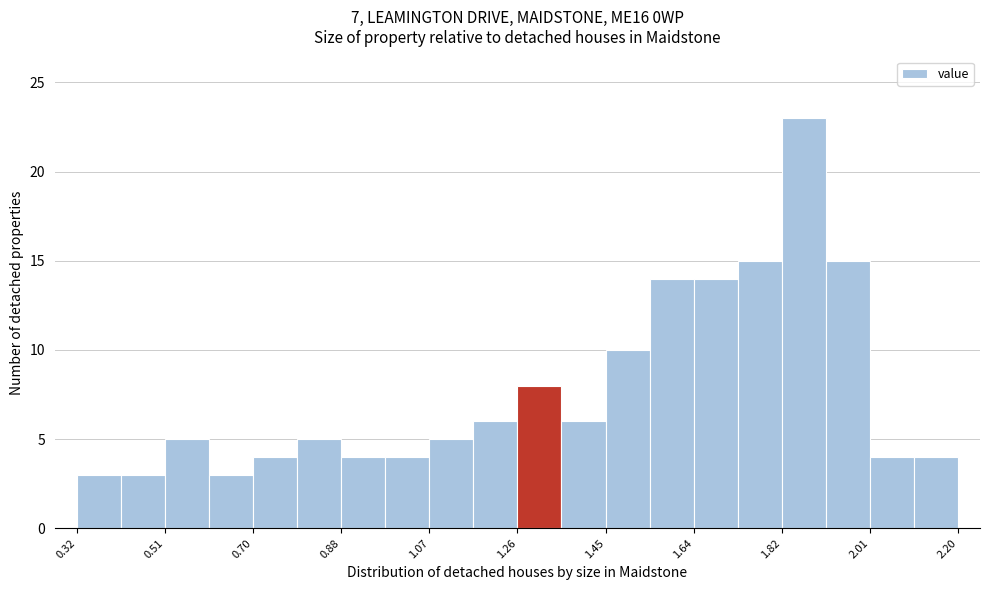

Reading left to right, transcribe this chart: for each bar, give the range it covers on the x-axis and its height. Neither the bar edges nor the heights are printed on the chart, so give them approximately, as read against the axes.

0.320 to 0.414: 3
0.414 to 0.508: 3
0.508 to 0.602: 5
0.602 to 0.696: 3
0.696 to 0.790: 4
0.790 to 0.884: 5
0.884 to 0.978: 4
0.978 to 1.072: 4
1.072 to 1.166: 5
1.166 to 1.260: 6
1.260 to 1.354: 8
1.354 to 1.448: 6
1.448 to 1.542: 10
1.542 to 1.636: 14
1.636 to 1.730: 14
1.730 to 1.824: 15
1.824 to 1.918: 23
1.918 to 2.012: 15
2.012 to 2.106: 4
2.106 to 2.200: 4